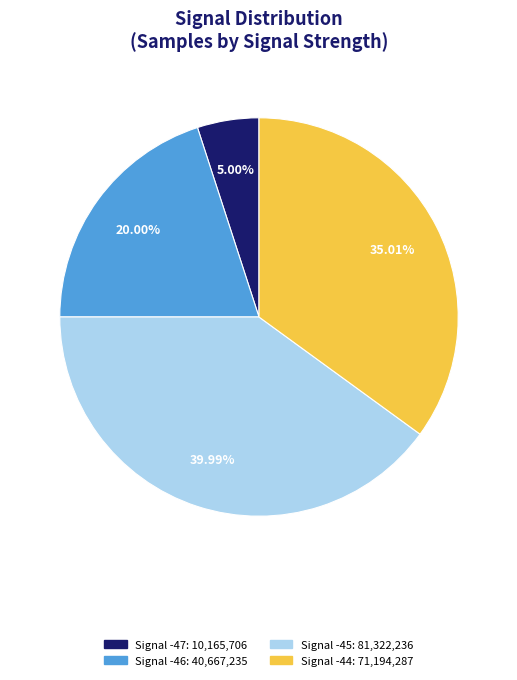

Does any single category account for the majority?

No